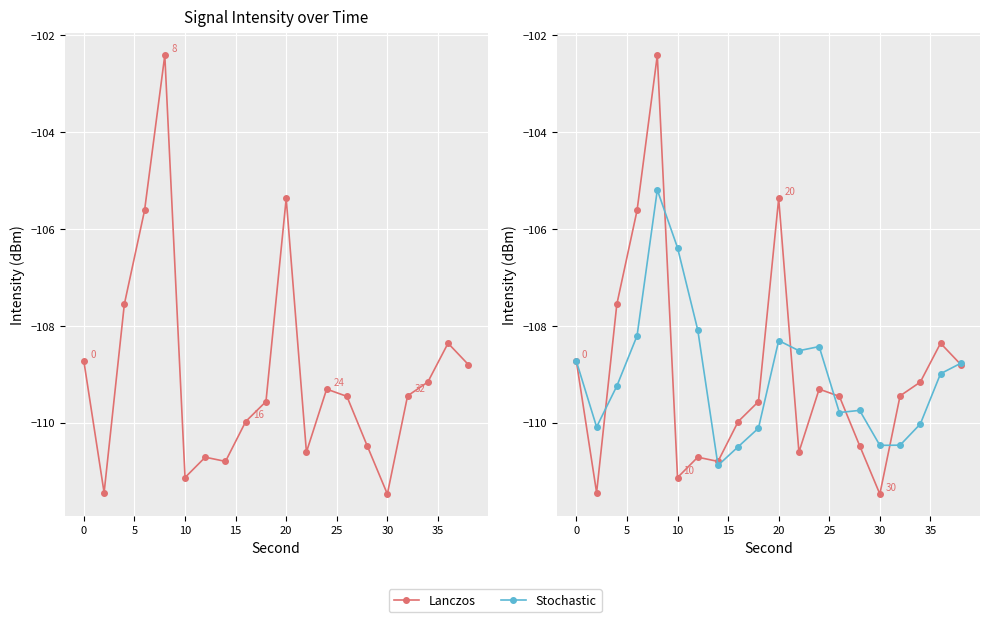

Reading right to left, transcribe all the data shown in this chart.

Lanczos: -108.8	-108.4	-109.2	-109.4	-111.5	-110.5	-109.5	-109.3	-110.6	-105.4	-109.6	-110.0	-110.8	-110.7	-111.1	-102.4	-105.6	-107.6	-111.4	-108.7
Stochastic: -108.8	-109.0	-110.0	-110.5	-110.5	-109.7	-109.8	-108.4	-108.5	-108.3	-110.1	-110.5	-110.9	-108.1	-106.4	-105.2	-108.2	-109.2	-110.1	-108.7